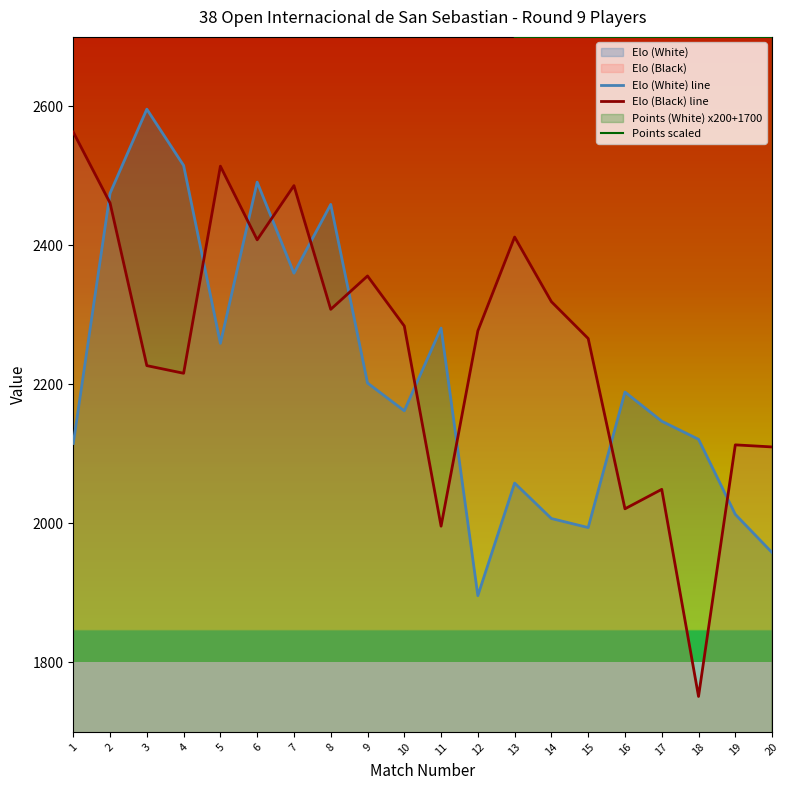

What is the difference between the maximum and minimum values in the Elo (White) line series?

700